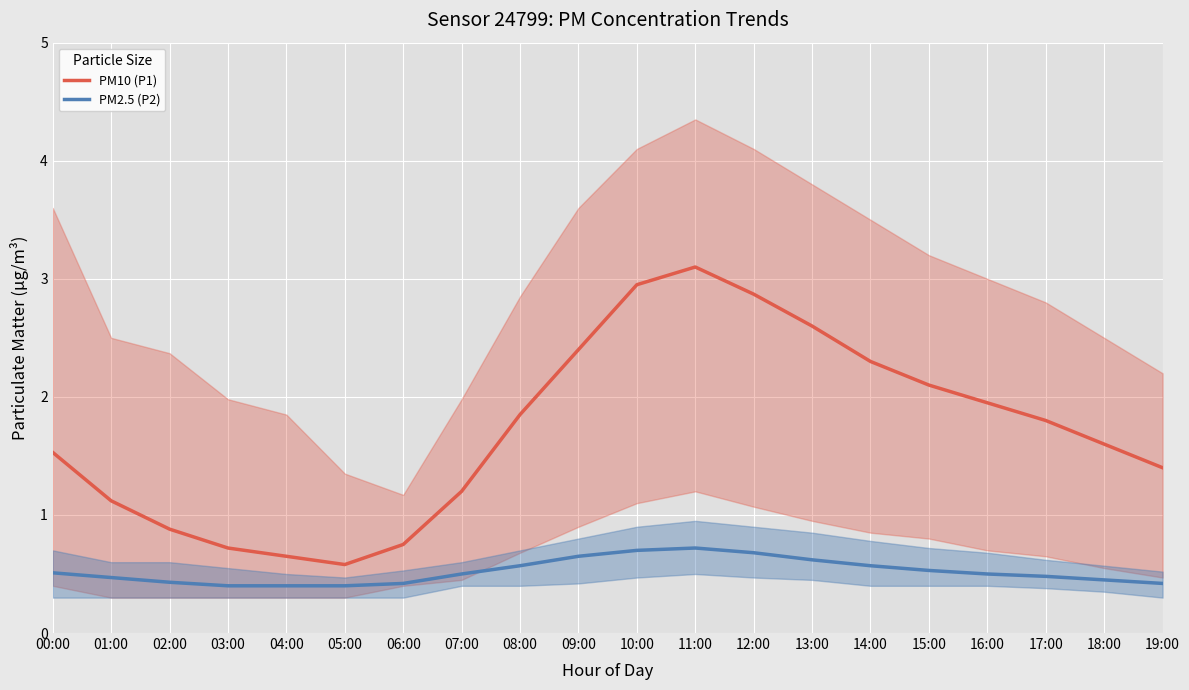

True or false: PM2.5 (P2) and PM10 (P1) cross at least once.

False